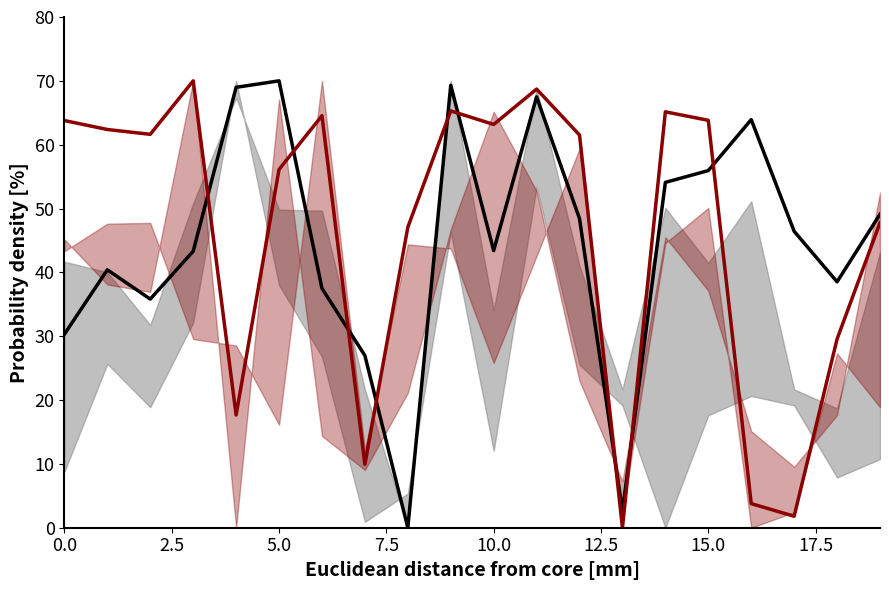

Which series ends up on top after the final intersection of vbmv and vvmag?

vvmag